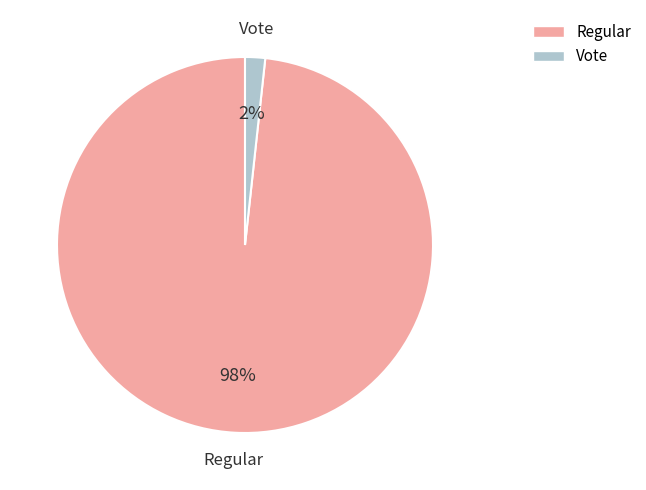

Which slice is the smallest?

Vote